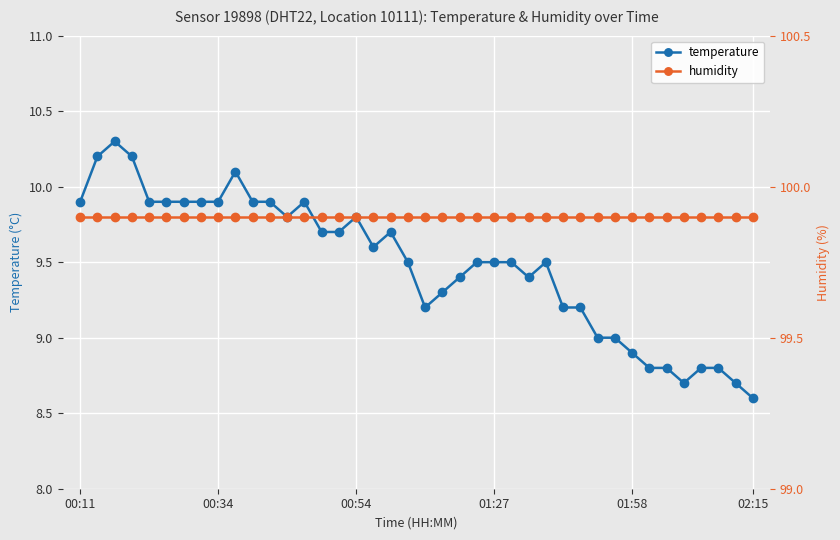

What is the difference between the maximum and second lowest values in the temperature series?

1.6